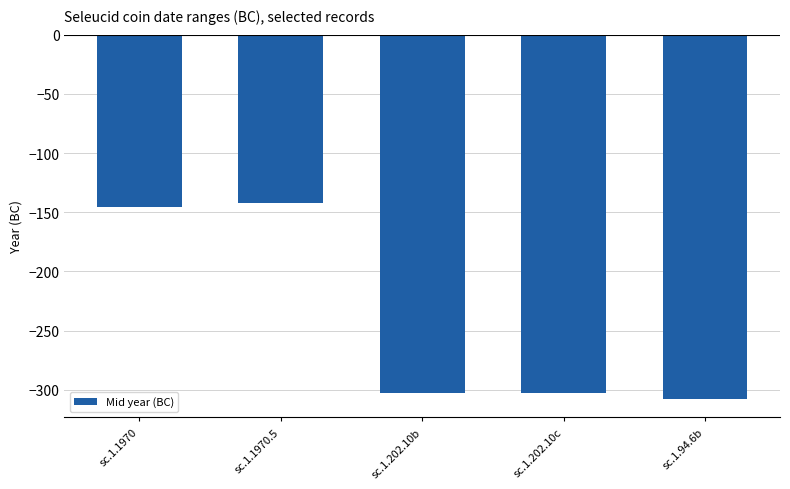

Reading left to right, transcribe all the data shown in this chart.

sc.1.1970=-145.5	sc.1.1970.5=-142.0	sc.1.202.10b=-303.0	sc.1.202.10c=-303.0	sc.1.94.6b=-308.0